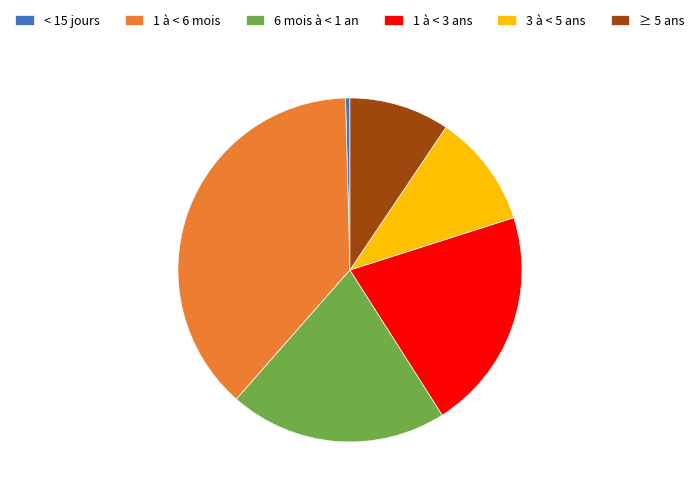

Which slice is the smallest?

< 15 jours